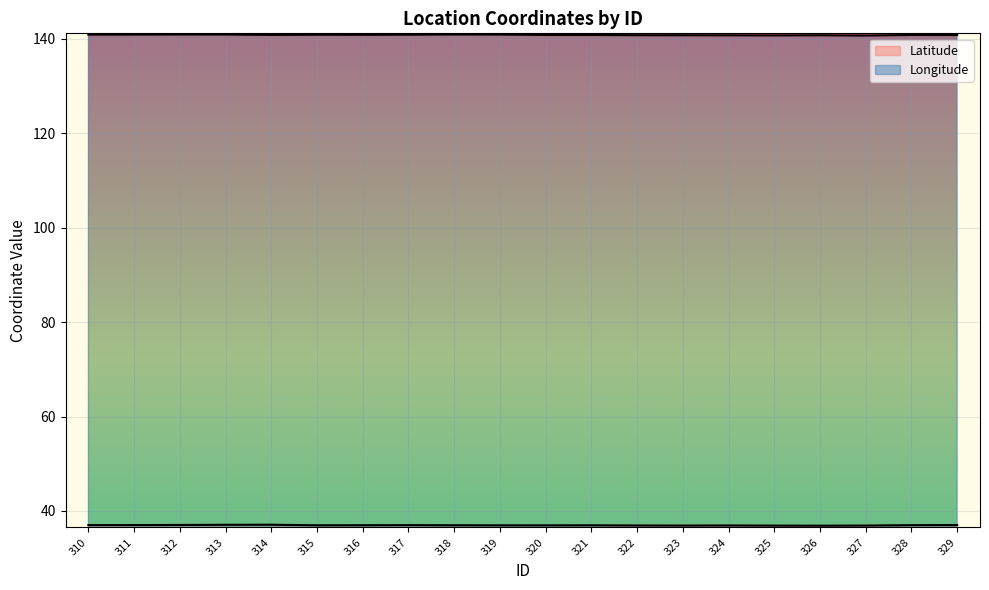

Count the number of categories in the chart.

20